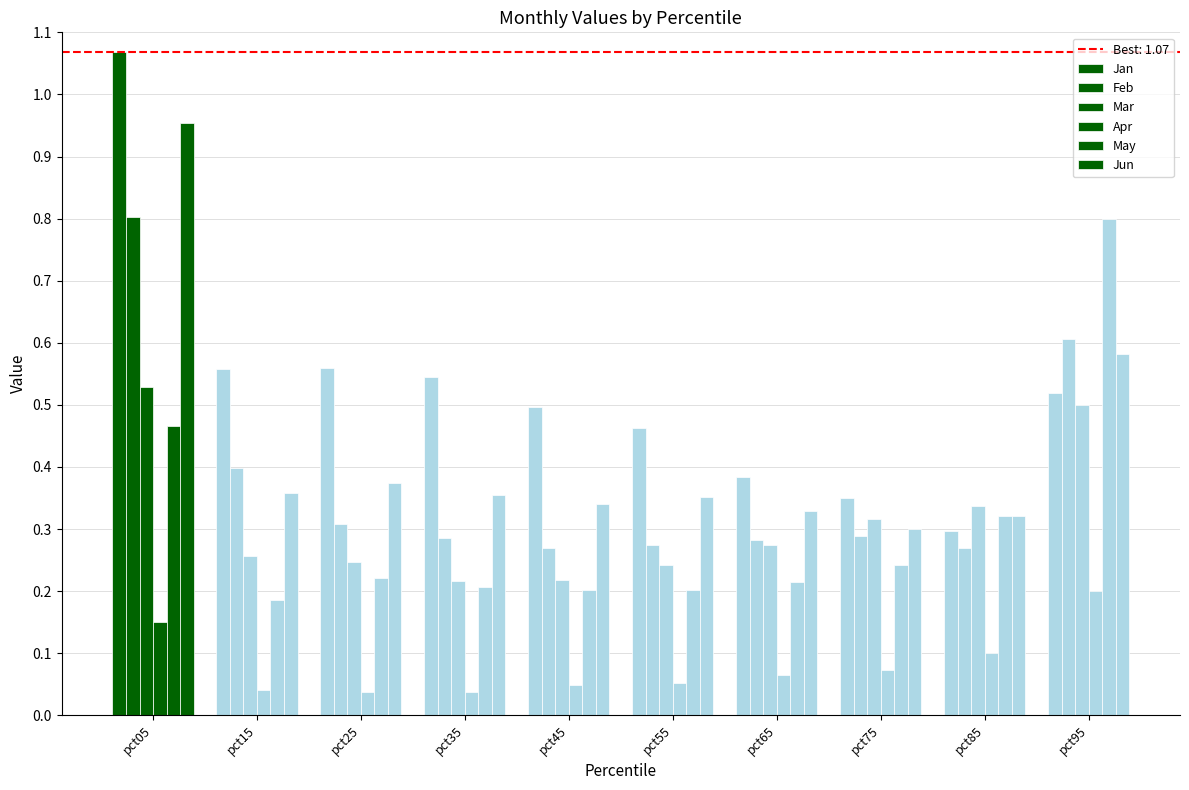

Which series has the widest spread of values?

Jan